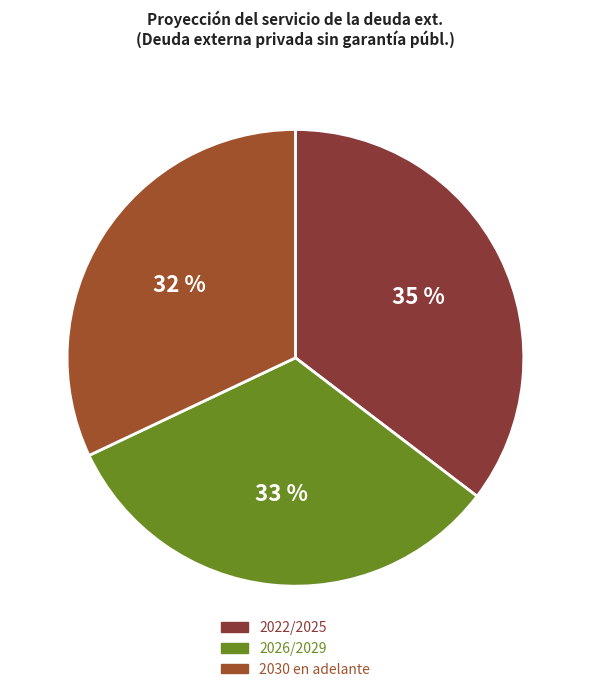

Which slice is the smallest?

2030 en adelante